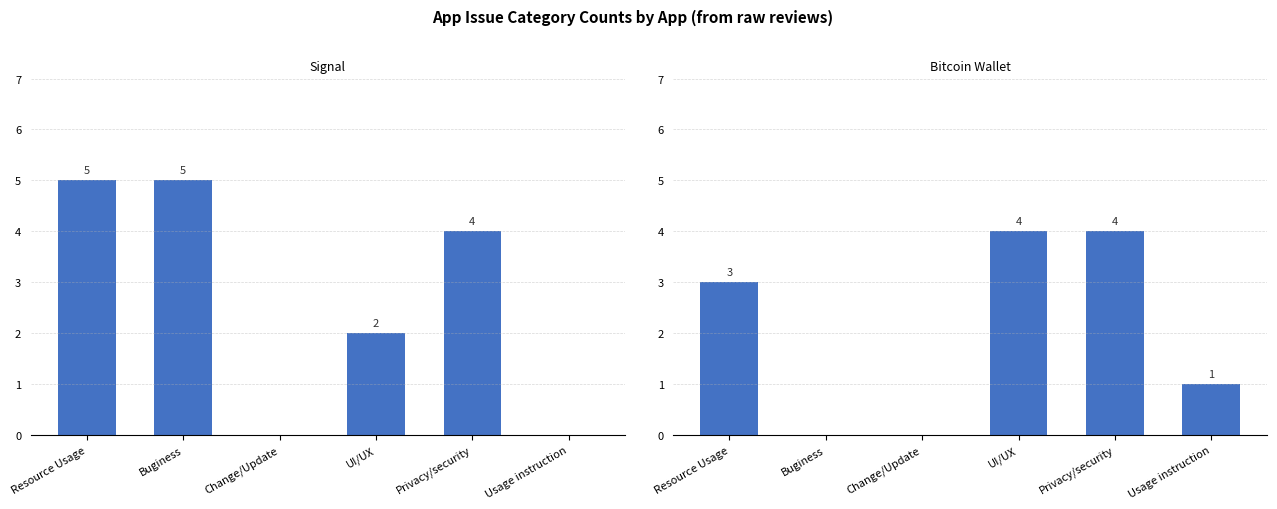

Reading left to right, list all the values displayed in this chart.

signal-android: 5	5	0	2	4	0
bitcoin-wallet-android: 3	0	0	4	4	1